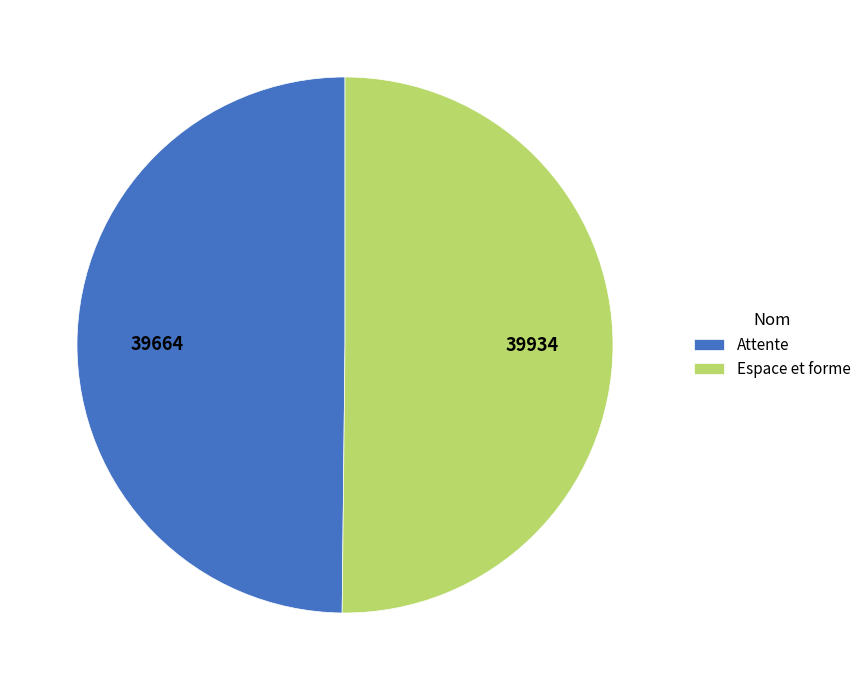

Is the sum of Attente and Espace et forme greater than half?

Yes